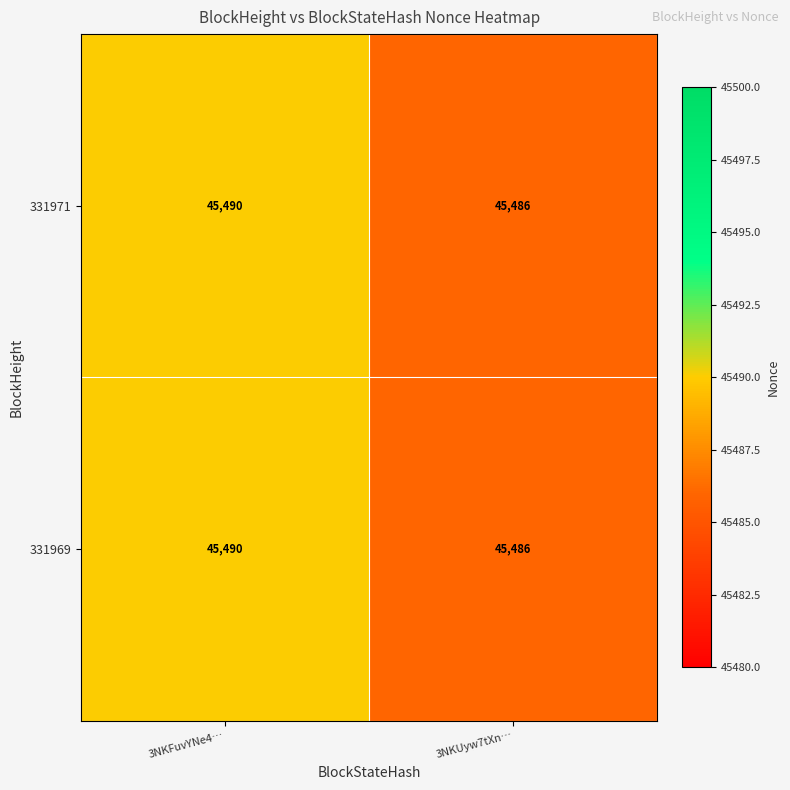

What is the average value of the 331971 series?

45488